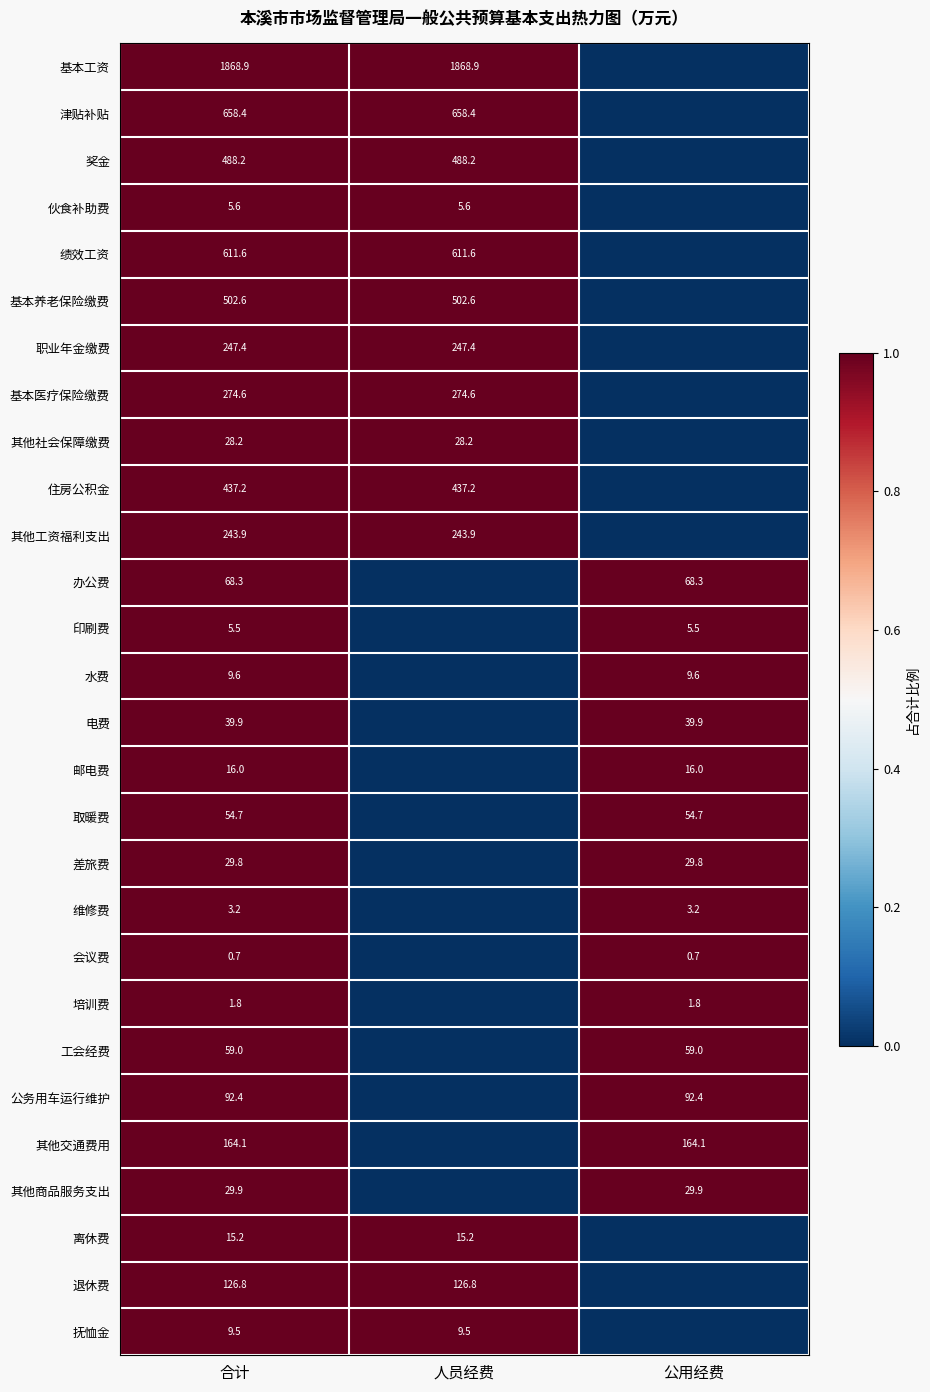

The 会议费 series shows 0.7 at 合计. True or false?

True